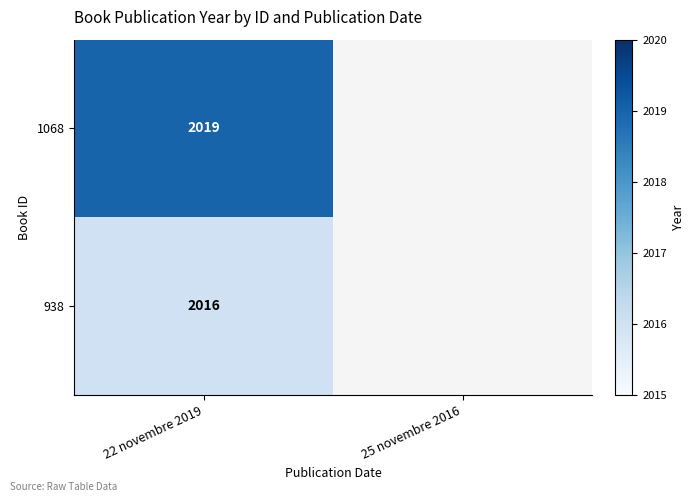

At 22 novembre 2019, list the series in order from smallest to largest.

938, 1068